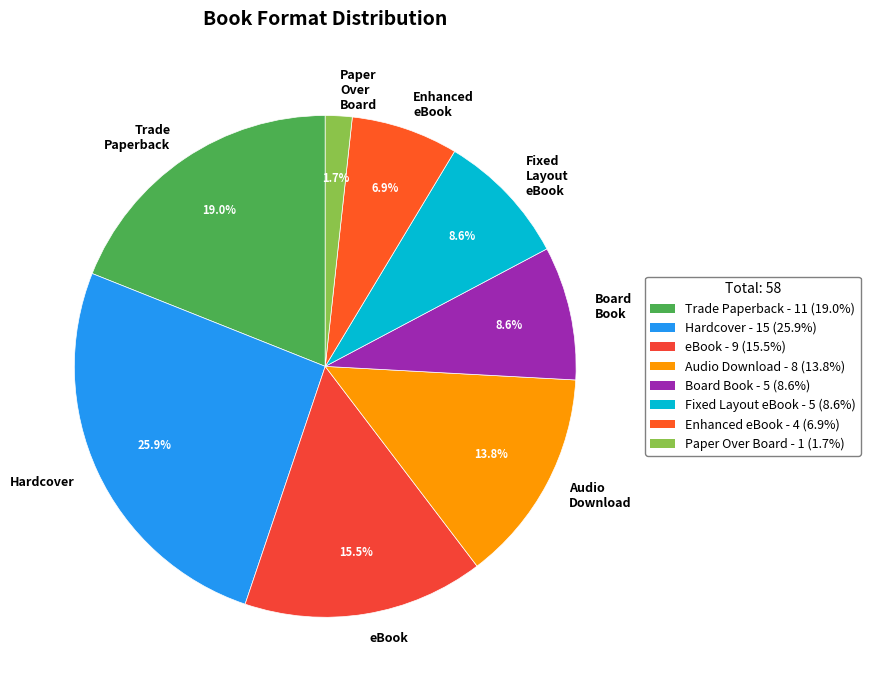

To the nearest percent, what is the combined percentage of Fixed Layout eBook and Audio Download?

22%